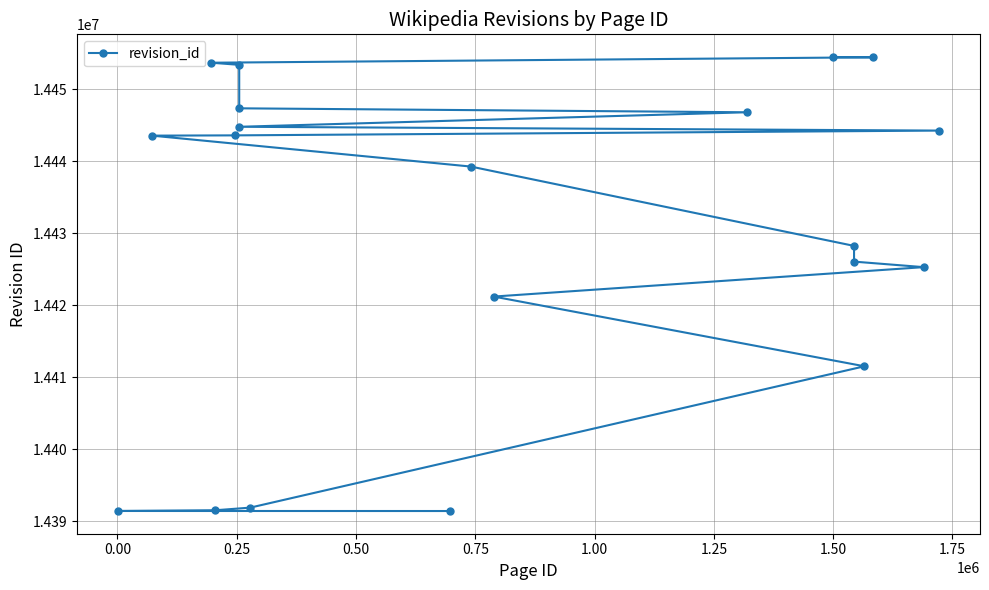

Does the chart display data point markers on the line(s)?

Yes